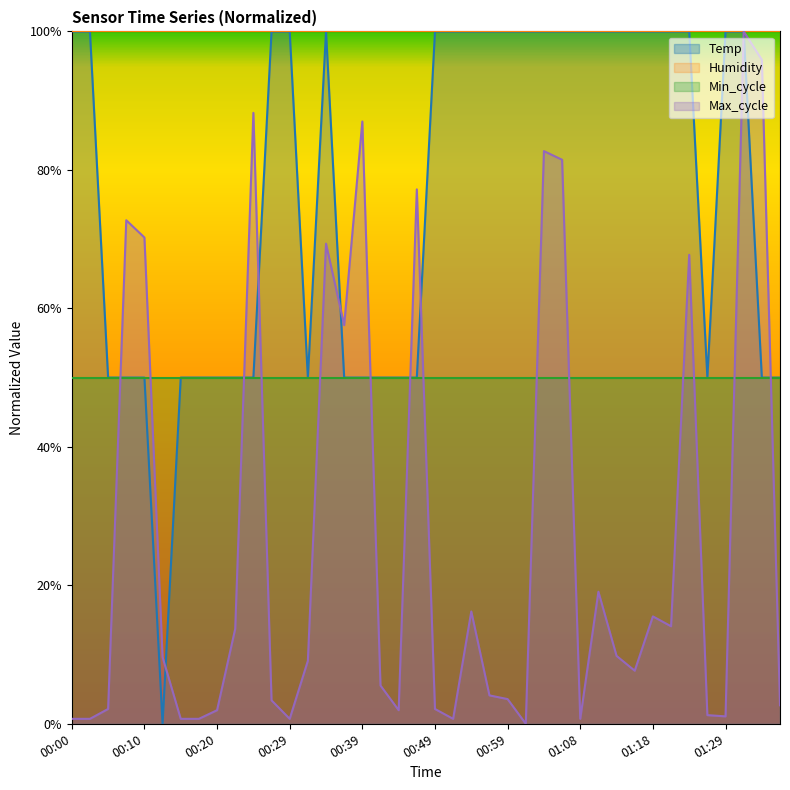

Which has a higher value, 01:08 or 00:02?

01:08